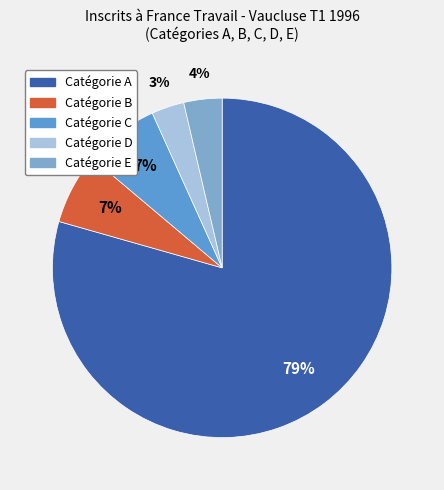

Does any single category account for the majority?

Yes